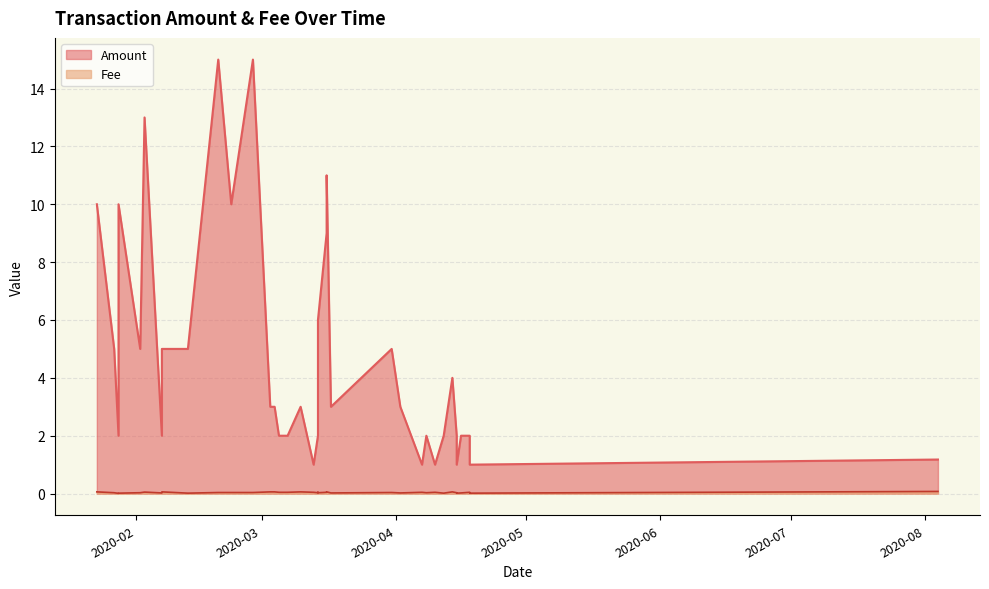

True or false: Amount has a value of 3.0 at 2020-03-03.

True